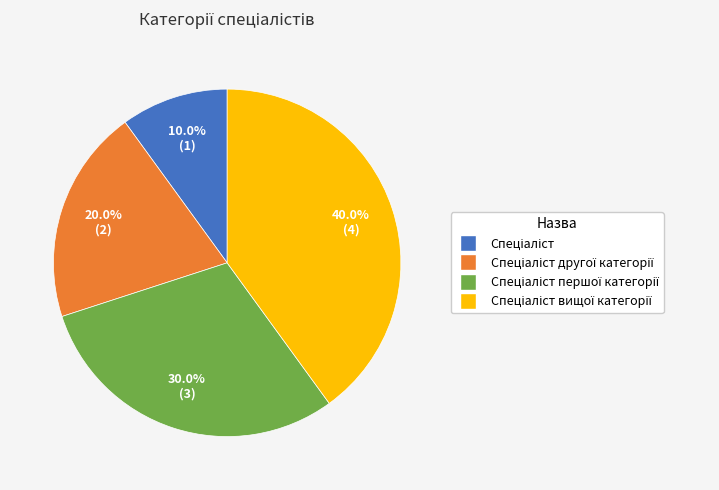

Is there any slice that represents more than half of the pie?

No